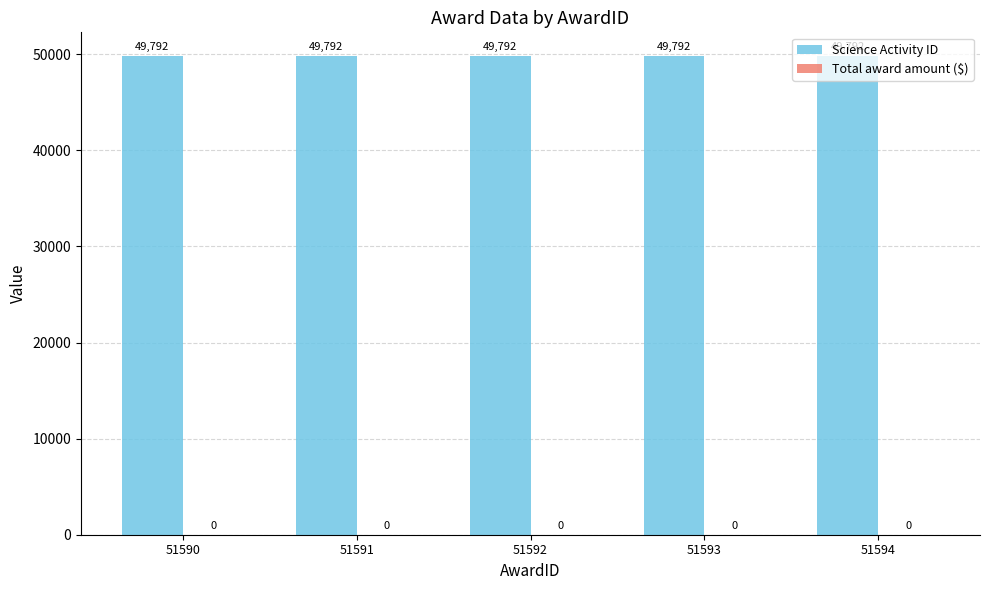

List the series in order of their overall mean, lowest first.

Total award amount ($), Science Activity ID